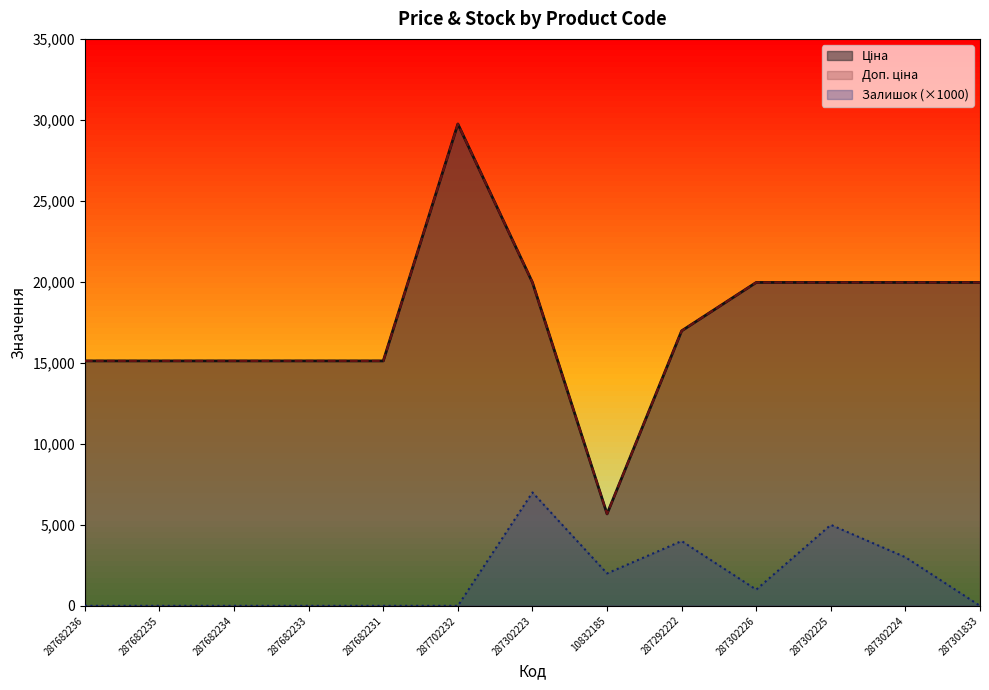

What is the average value of the Ціна series?

17524.5